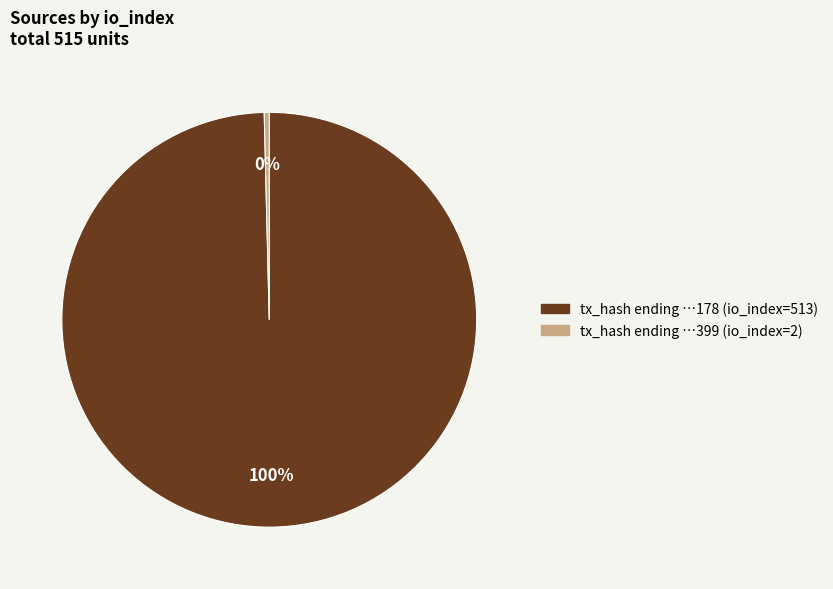

Do tx_hash ending …178 (io_index=513) and tx_hash ending …399 (io_index=2) together represent more than half of the pie?

Yes